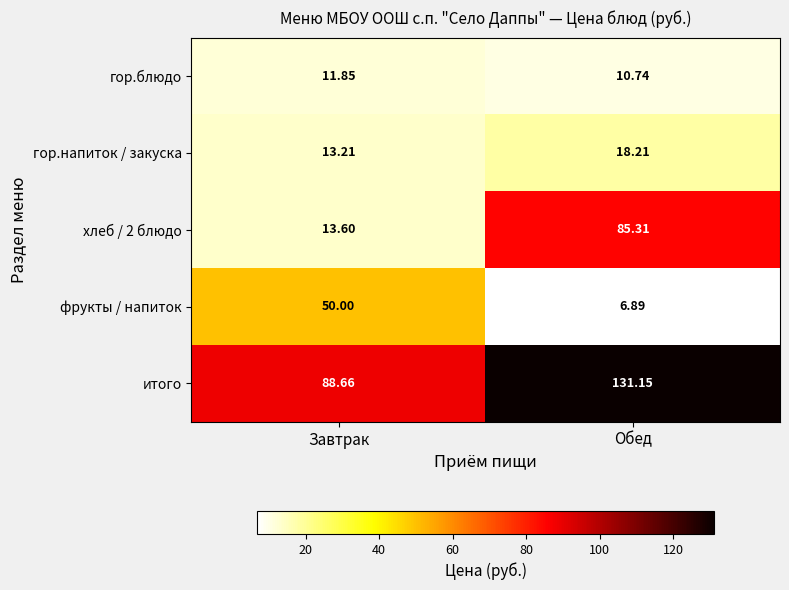

Where does the гор.блюдо series first go above 11?

Завтрак